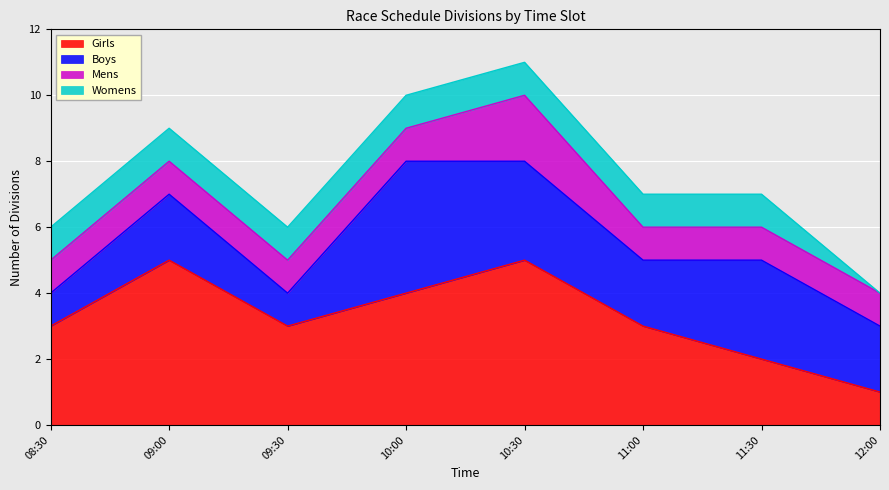

Reading left to right, what are all the values shown in this chart?

Girls: 3	5	3	4	5	3	2	1
Boys: 1	2	1	4	3	2	3	2
Mens: 1	1	1	1	2	1	1	1
Womens: 1	1	1	1	1	1	1	0